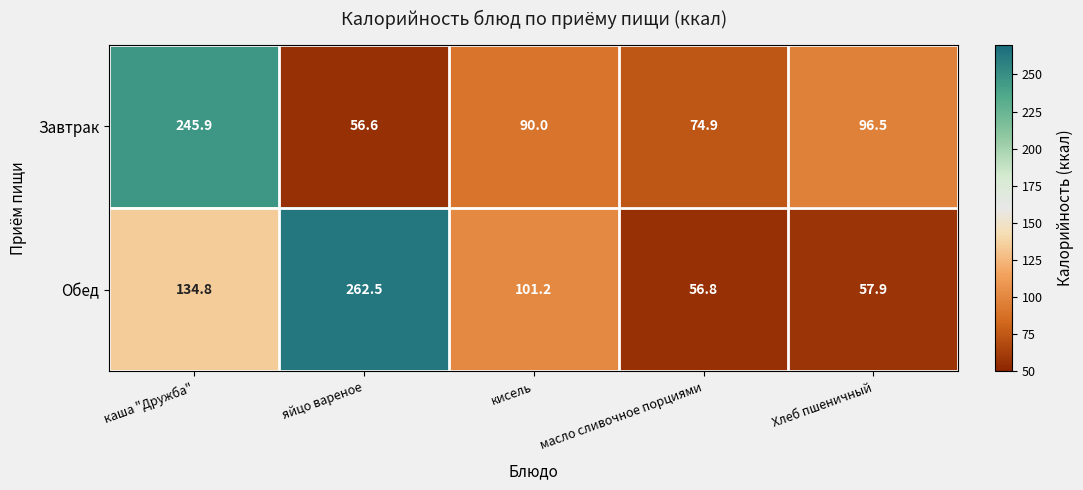

Reading left to right, what are all the values shown in this chart?

Завтрак: каша "Дружба"=245.9	яйцо вареное=56.6	кисель=90.0	масло сливочное порциями=74.9	Хлеб пшеничный=96.5
Обед: каша "Дружба"=134.8	яйцо вареное=262.5	кисель=101.2	масло сливочное порциями=56.8	Хлеб пшеничный=57.9